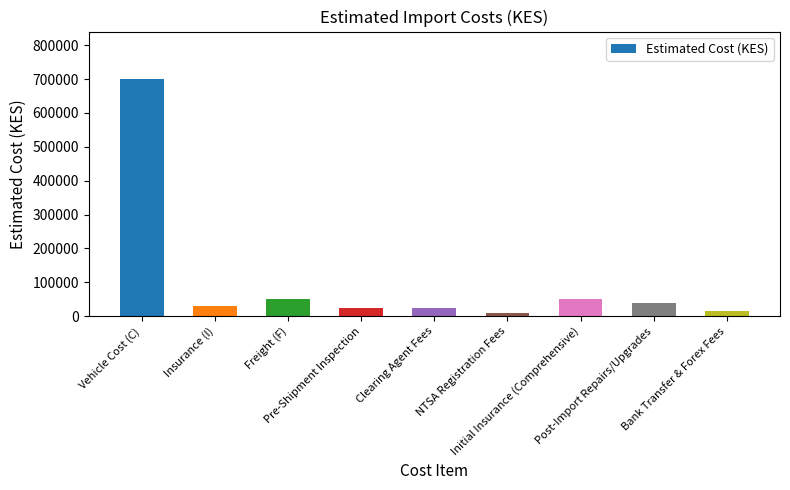

What is the difference between the maximum and second lowest values?

685000